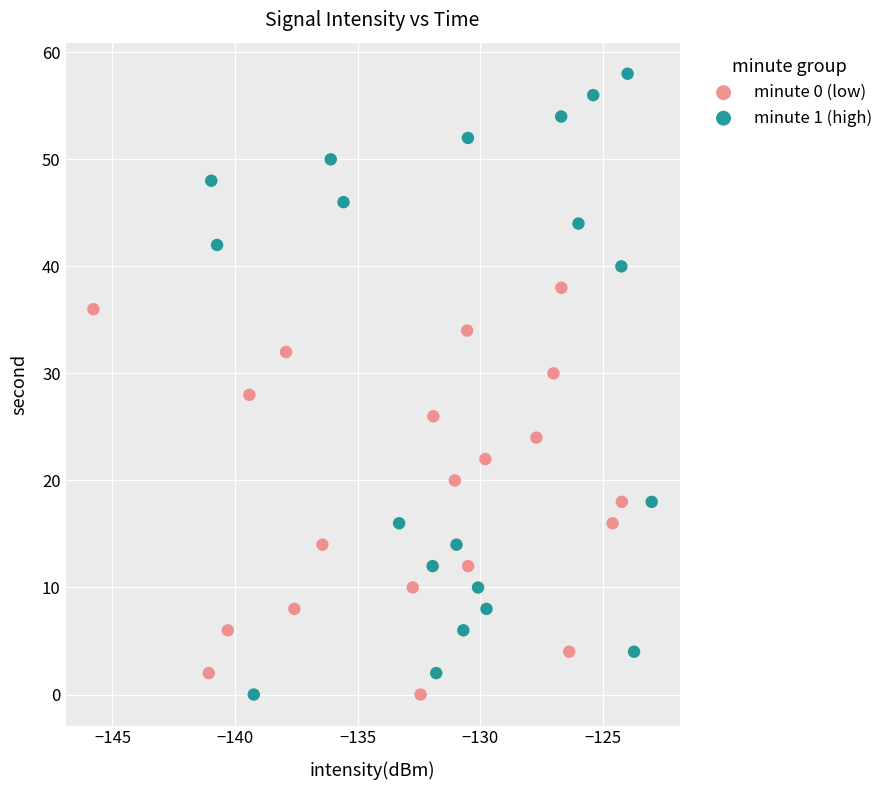

Which series contains the highest Y value?

minute 1 (high)